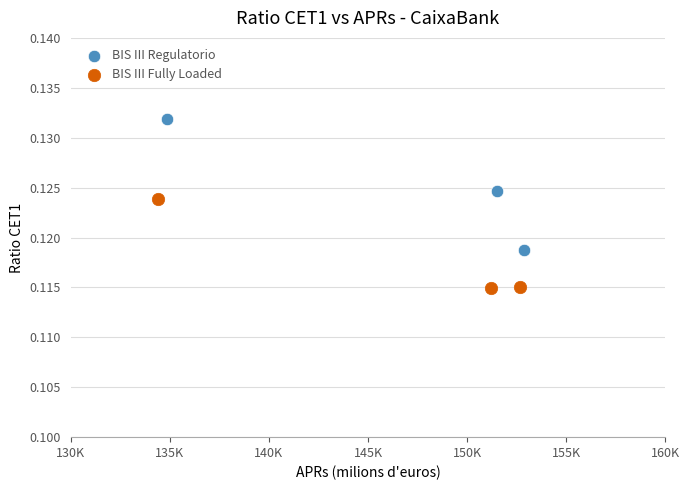

Which series contains the highest Y value?

BIS III Regulatorio